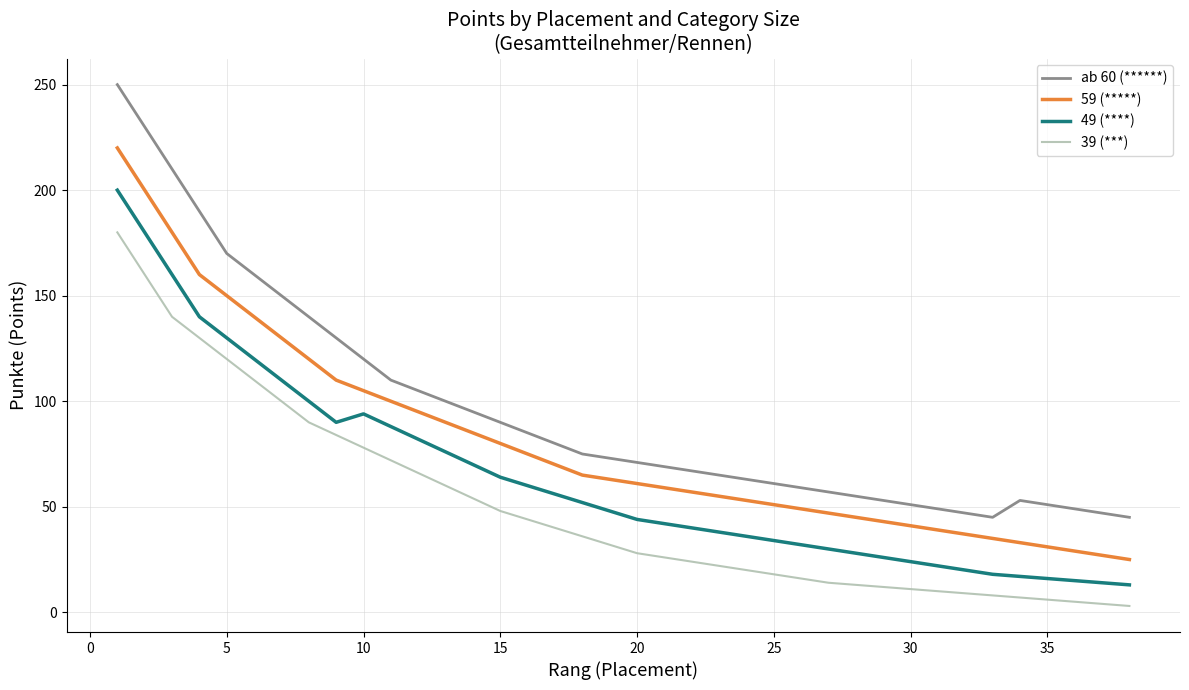

Rank the series by their maximum value, from lowest to highest.

39 (***), 49 (****), 59 (*****), ab 60 (******)